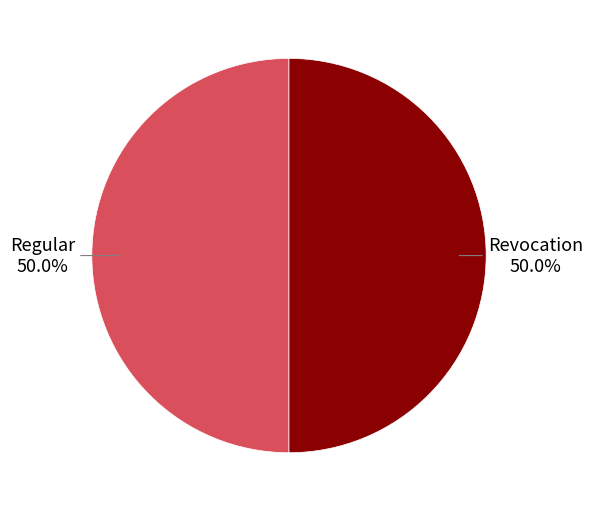

Count the number of slices in the pie.

2